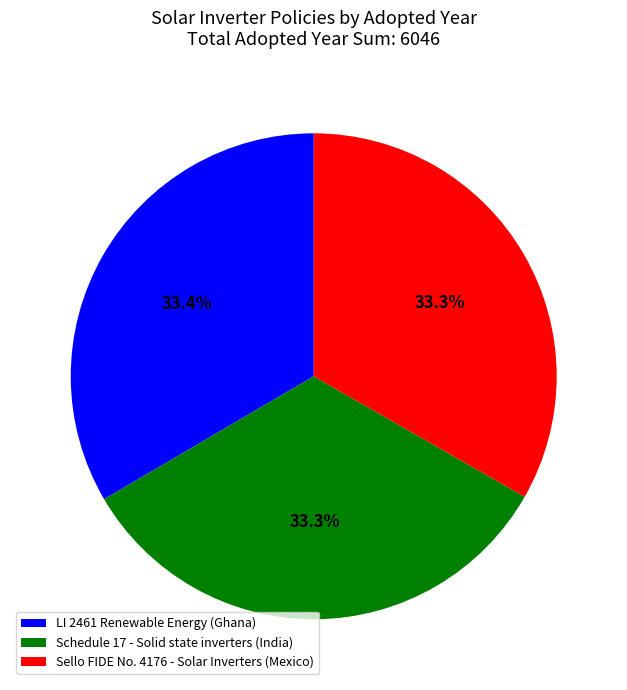

Is there a majority slice in this chart?

No